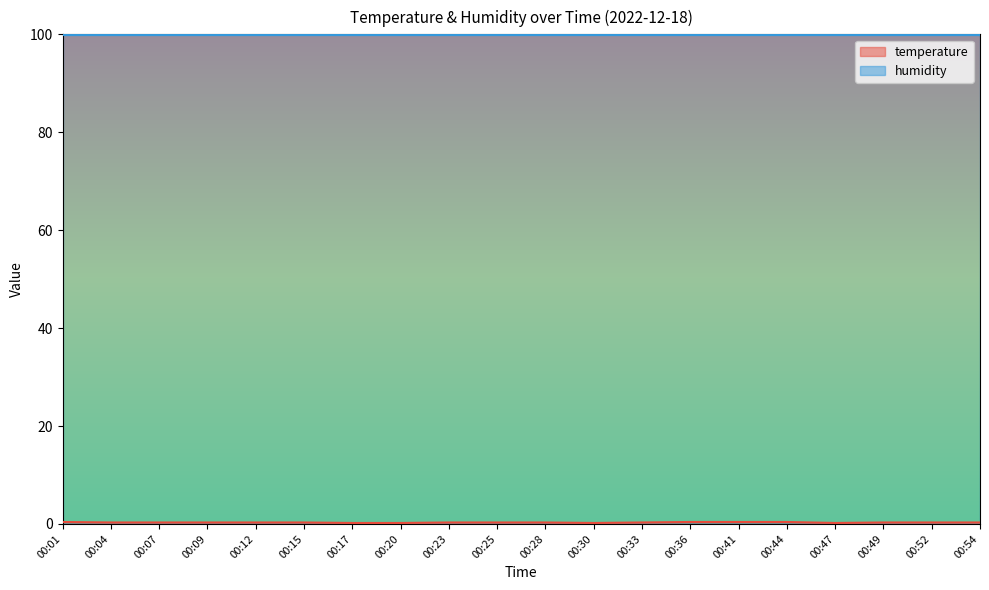

What is the value of the 7th point from the left?

0.2